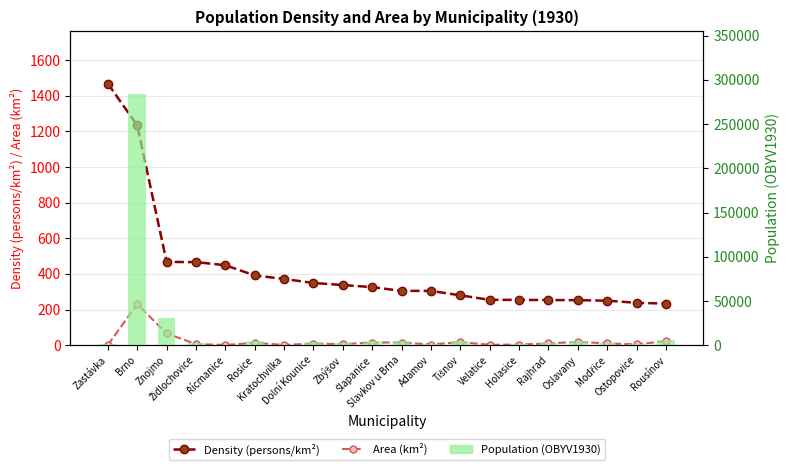

Is it true that Density (persons/km²) equals 688.2 at Řícmanice?

False